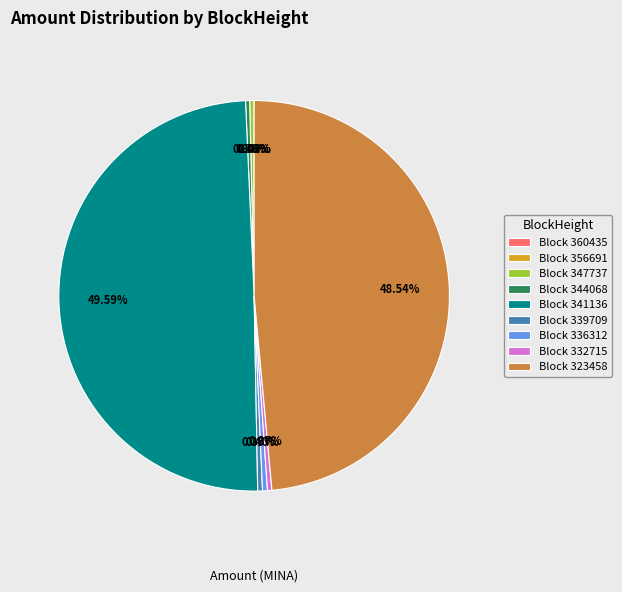

Is Block 323458 the majority of the pie?

No